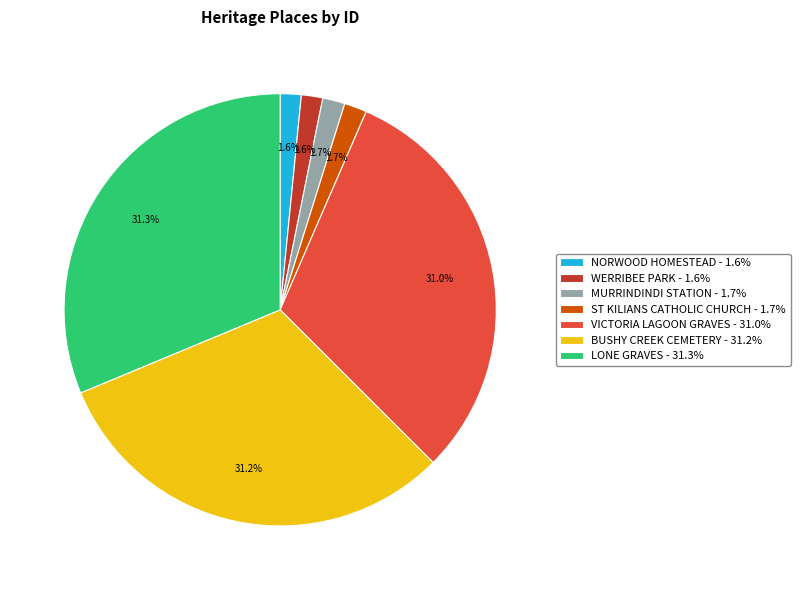

To the nearest percent, what portion does BUSHY CREEK CEMETERY represent?

31%